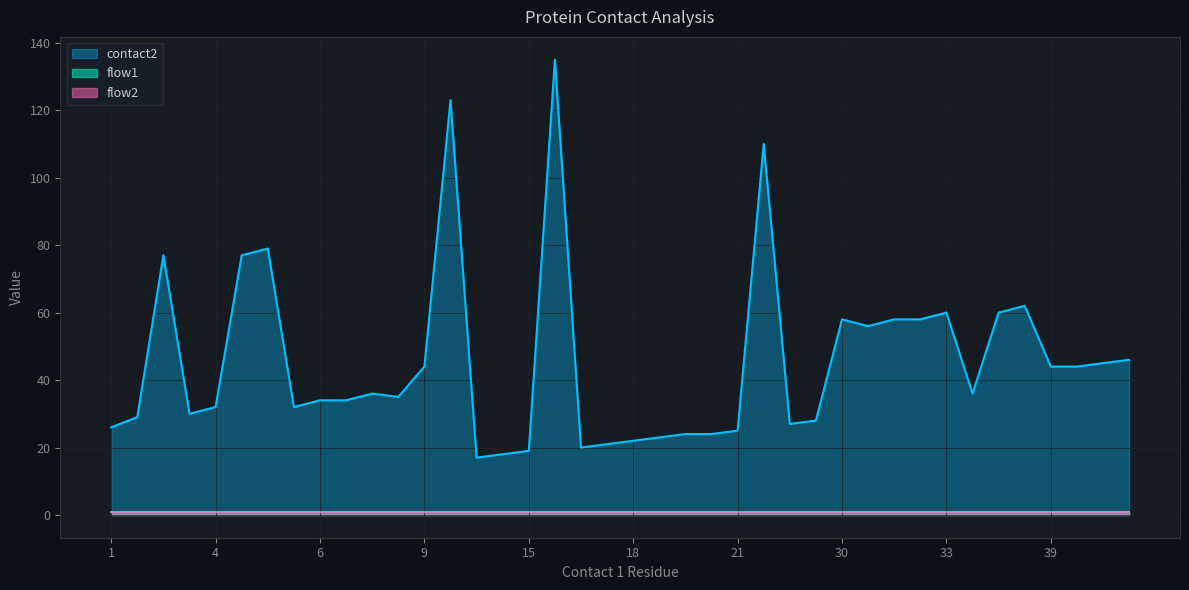

Reading left to right, extract all data points from this chart.

contact2: 0=26	1=29	2=77	3=30	4=32	5=77	6=79	7=32	8=34	9=34	10=36	11=35	12=44	13=123	14=17	15=18	16=19	17=135	18=20	19=21	20=22	21=23	22=24	23=24	24=25	25=110	26=27	27=28	28=58	29=56	30=58	31=58	32=60	33=36	34=60	35=62	36=44	37=44	38=45	39=46
flow1: 0=1	1=1	2=1	3=1	4=1	5=1	6=1	7=1	8=1	9=1	10=1	11=1	12=1	13=1	14=1	15=1	16=1	17=1	18=1	19=1	20=1	21=1	22=1	23=1	24=1	25=1	26=1	27=1	28=1	29=1	30=1	31=1	32=1	33=1	34=1	35=1	36=1	37=1	38=1	39=1
flow2: 0=1	1=1	2=1	3=1	4=1	5=1	6=1	7=1	8=1	9=1	10=1	11=1	12=1	13=1	14=1	15=1	16=1	17=1	18=1	19=1	20=1	21=1	22=1	23=1	24=1	25=1	26=1	27=1	28=1	29=1	30=1	31=1	32=1	33=1	34=1	35=1	36=1	37=1	38=1	39=1